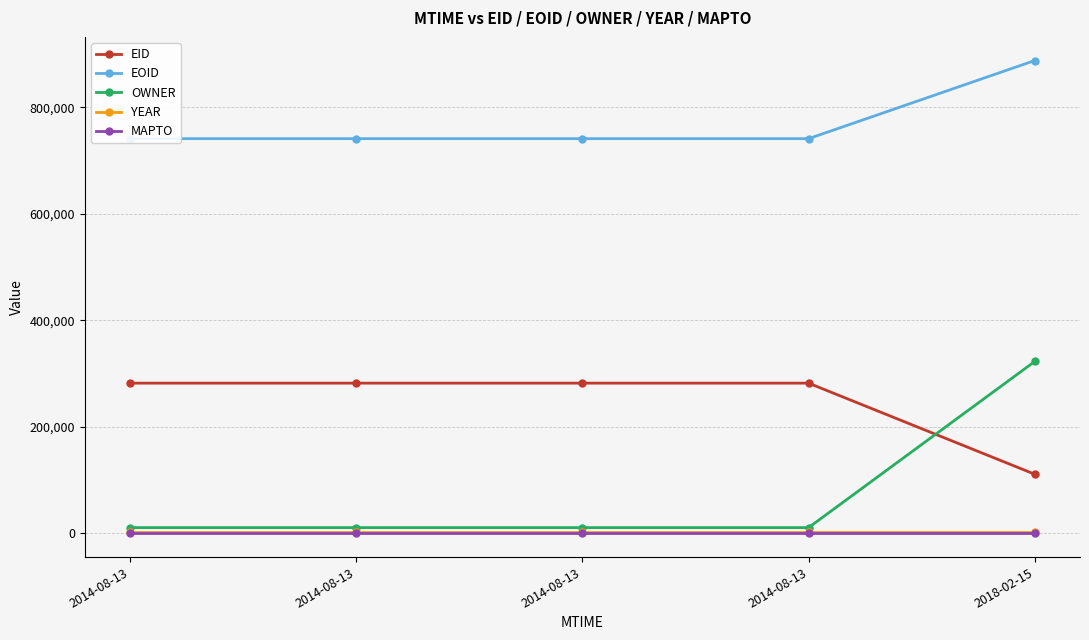

The EID series shows 282288 at 2014-08-13. True or false?

True